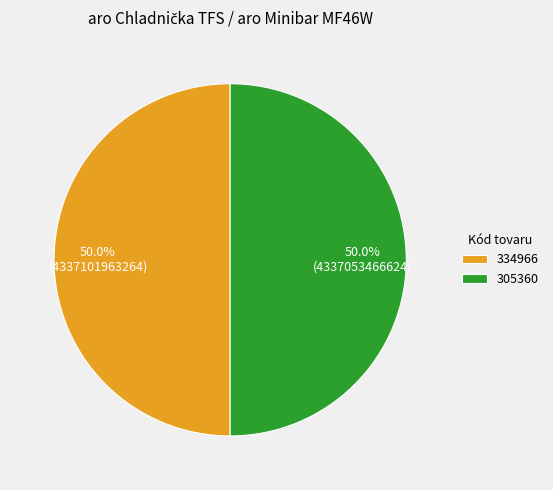

What is the ratio of the value at 305360 to the value at 334966?

1.0